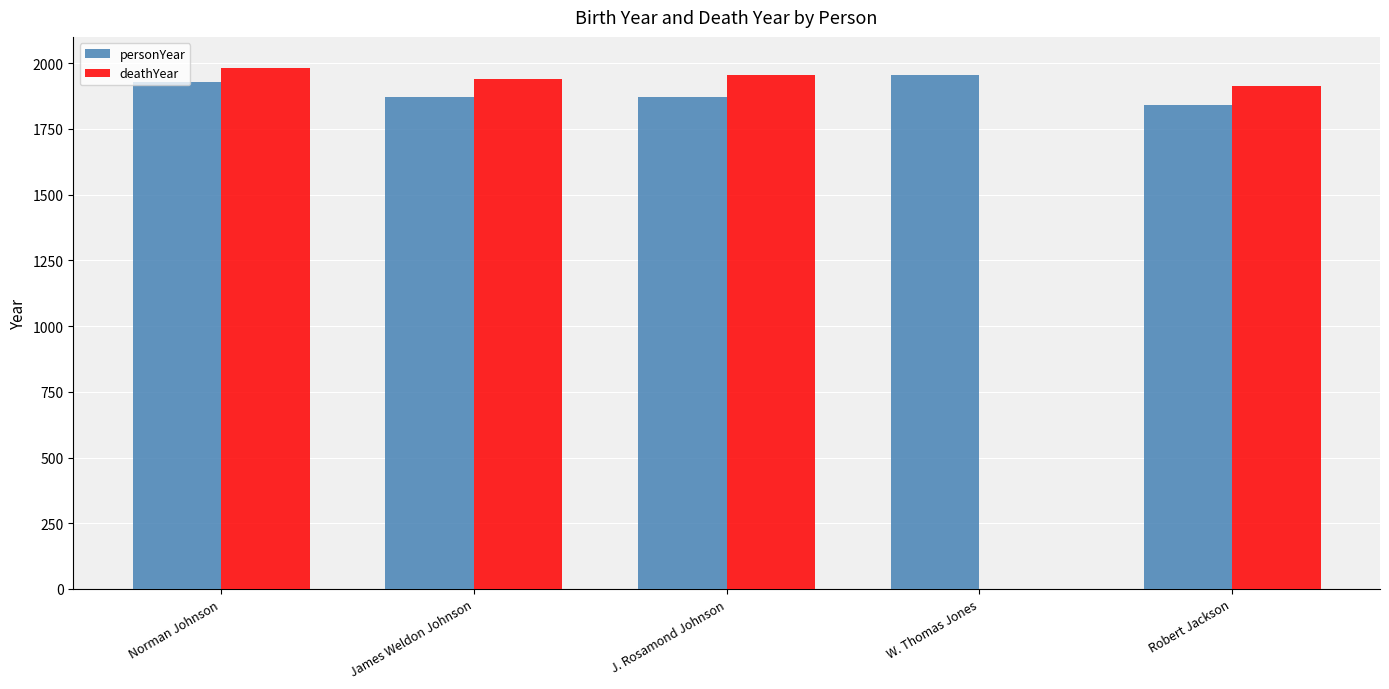

Which series changed the most between James Weldon Johnson and W. Thomas Jones?

deathYear